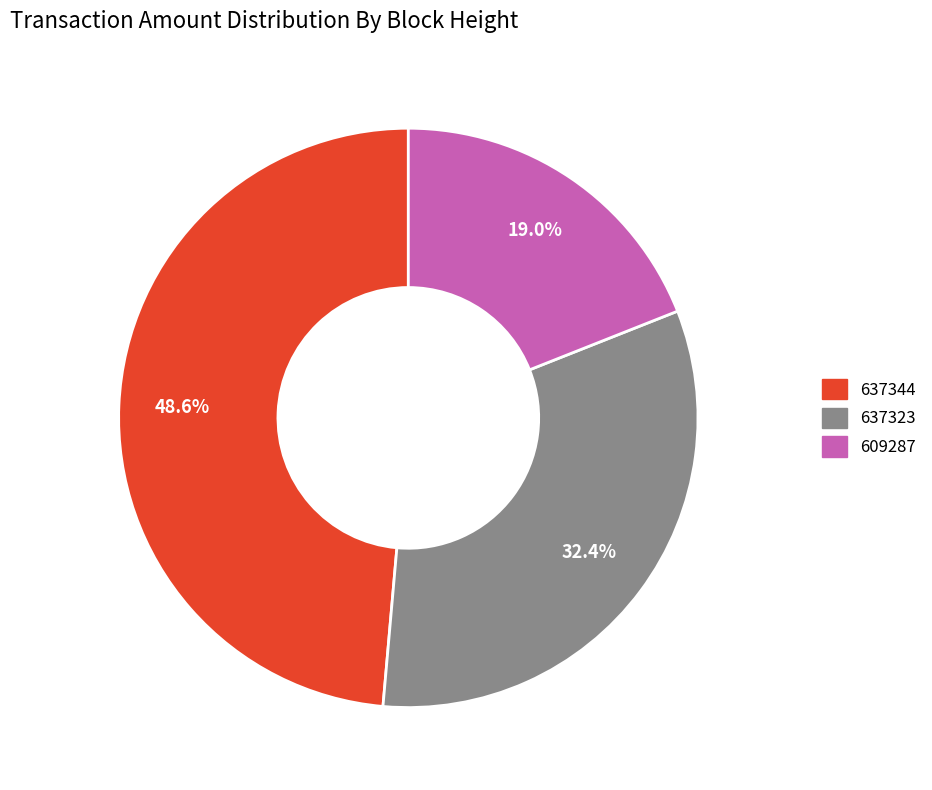

What percentage do 609287 and 637323 together represent?

51.4%